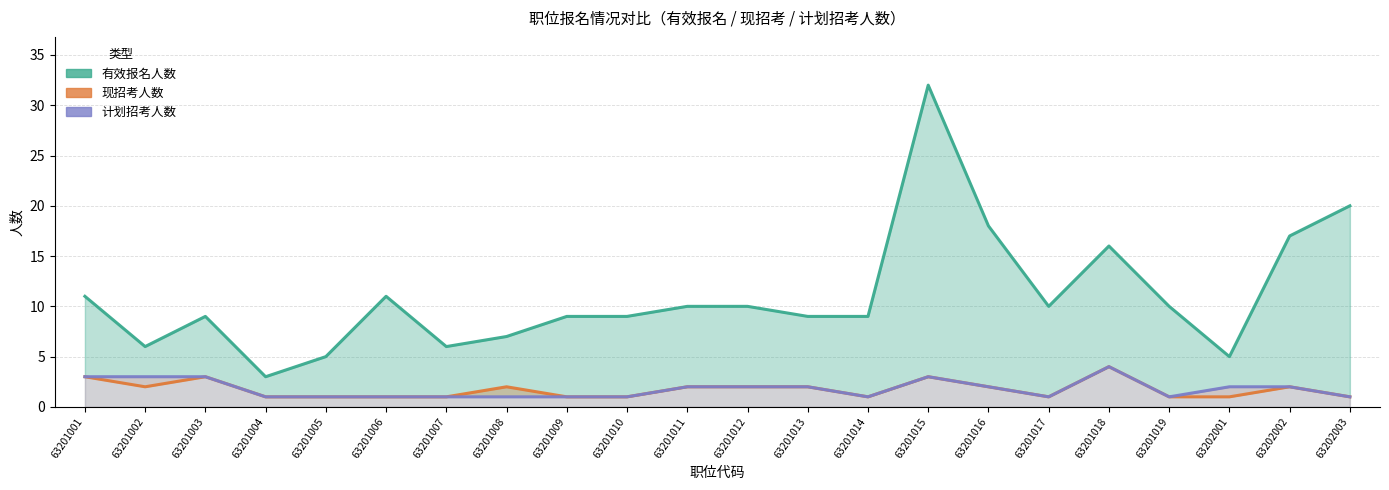

How many lines are shown in the chart?

3